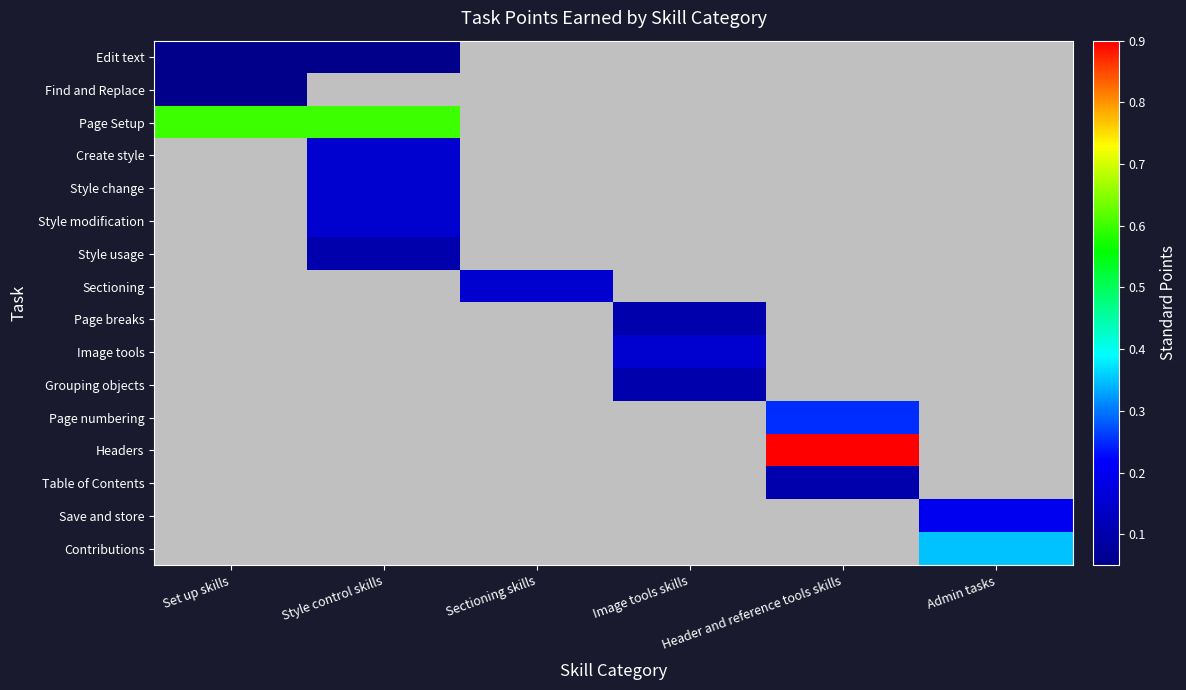

List the labels in order of Page breaks value, smallest first.

Set up skills, Style control skills, Sectioning skills, Image tools skills, Header and reference tools skills, Admin tasks